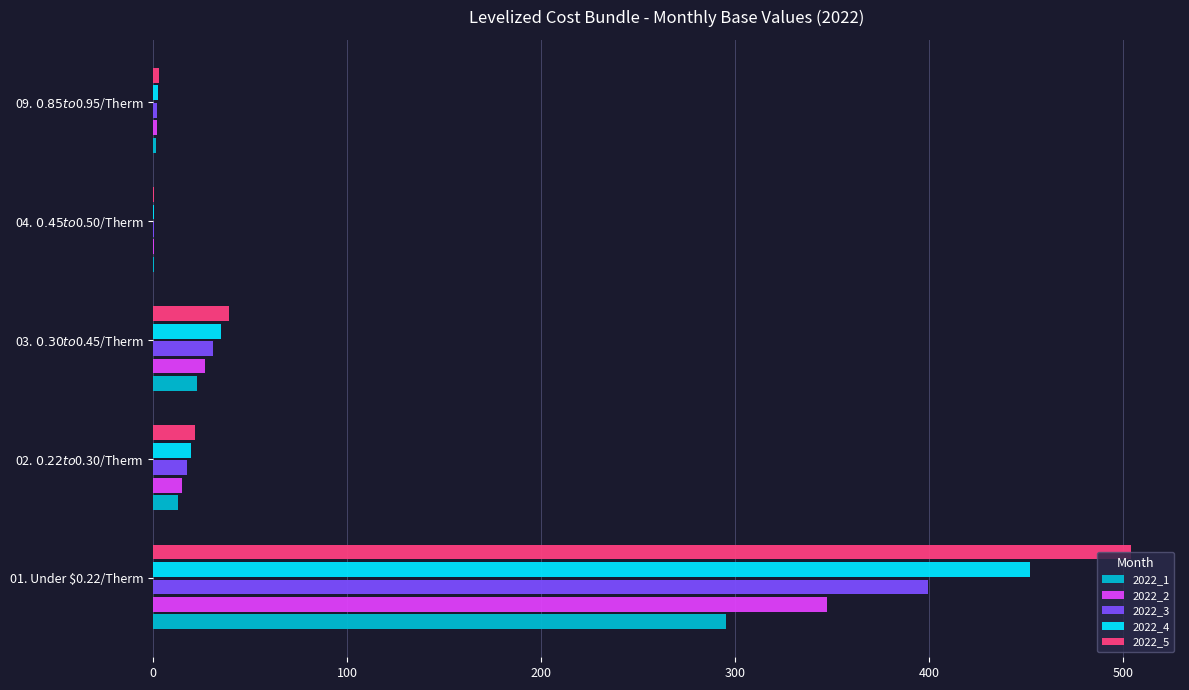

What is the highest value of the 2022_4 series?

451.8